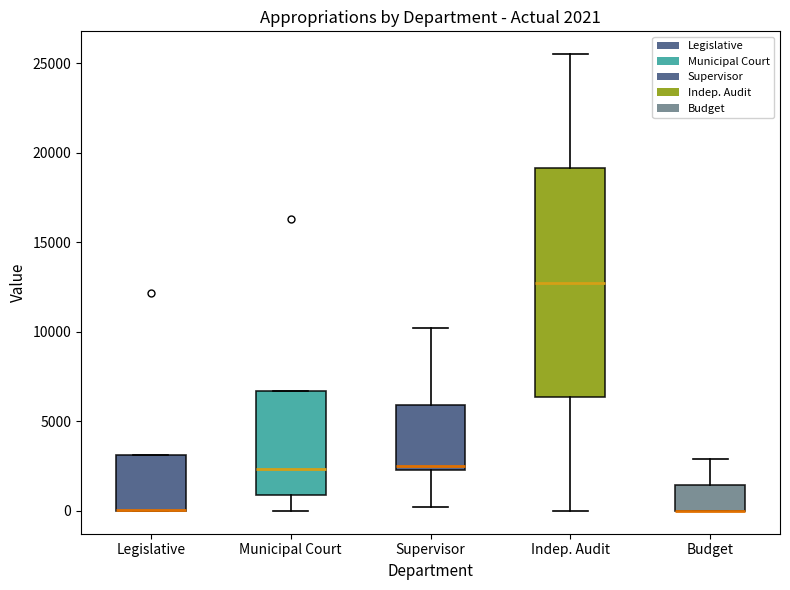

Which box is the tallest, from its lower edge to its upper edge?

Indep. Audit